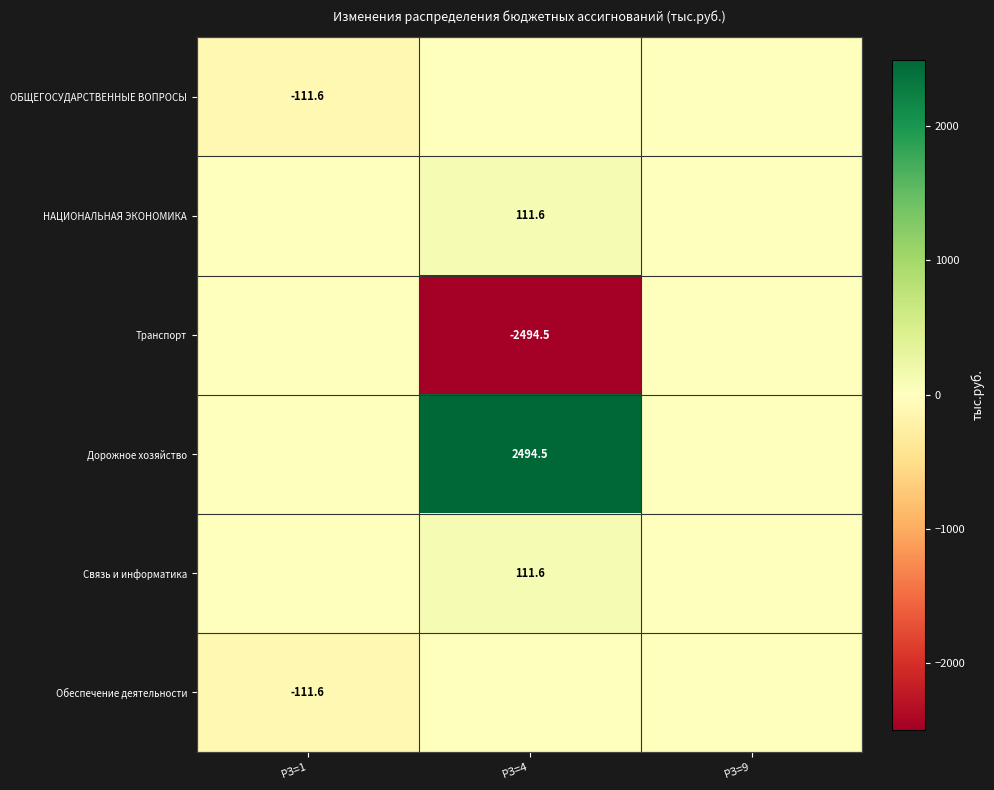

How many categories are shown in the chart?

3